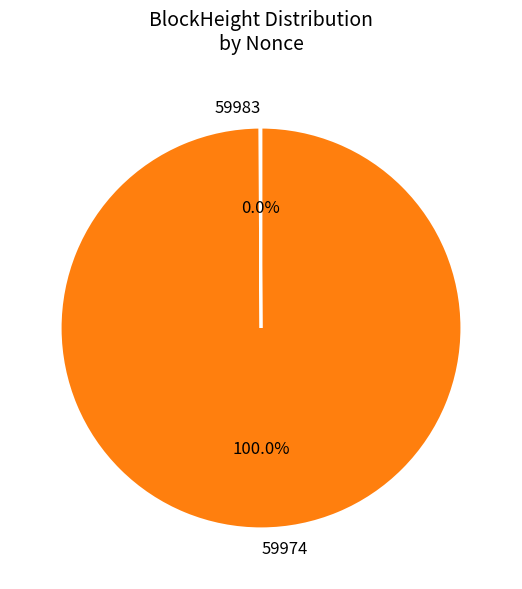

To the nearest percent, what is the combined percentage of 59983 and 59974?

100%